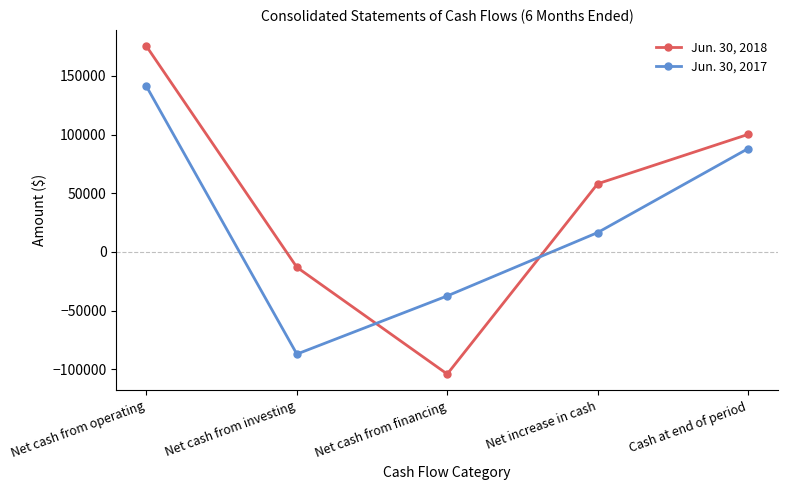

The Jun. 30, 2017 series shows -21905 at Net cash from investing. True or false?

False